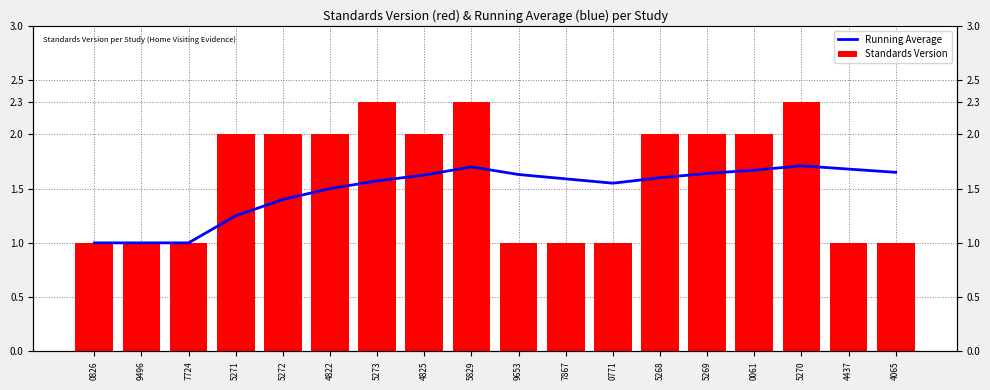

Rank the categories by Standards Version value from highest to lowest.

5273, 5829, 5270, 5271, 5272, 4822, 4825, 5268, 5269, 0061, 0826, 9496, 7724, 9653, 7867, 0771, 4437, 4065